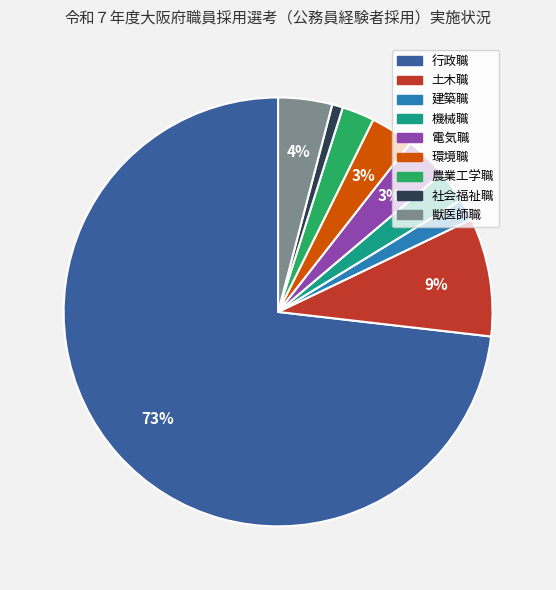

What percentage is the 獣医師職 slice, to the nearest percent?

4%